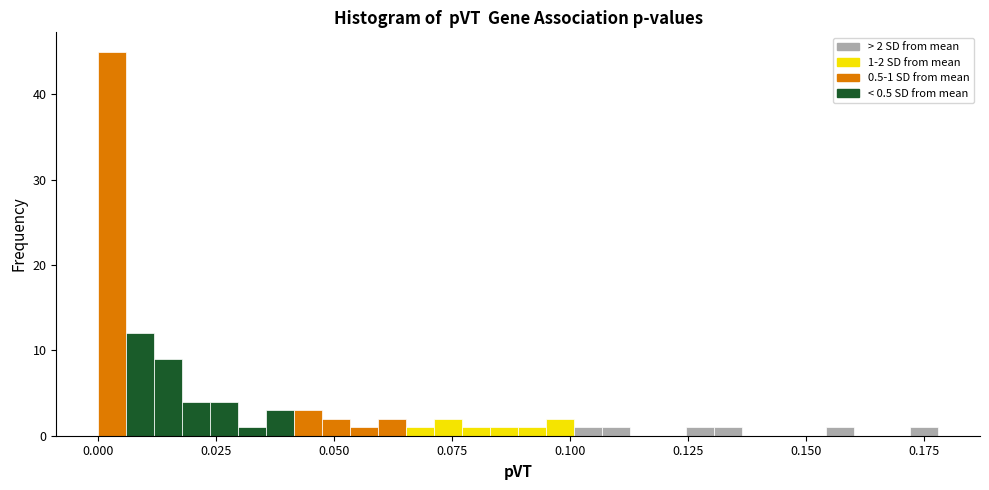

Around what value on the x-axis is the tallest bar? Give the approximate position of its centre, as read against the axis.

0.005